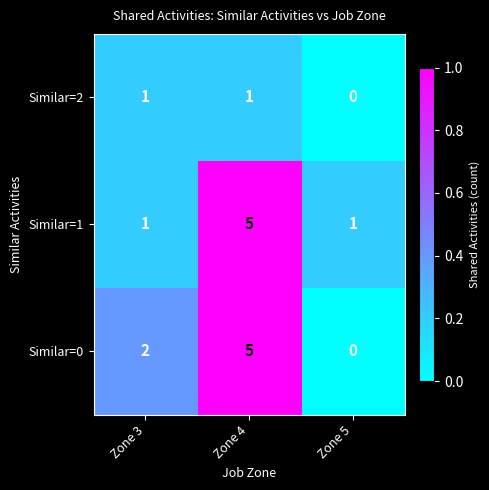

List the labels in order of Similar=0 value, smallest first.

Zone 5, Zone 3, Zone 4